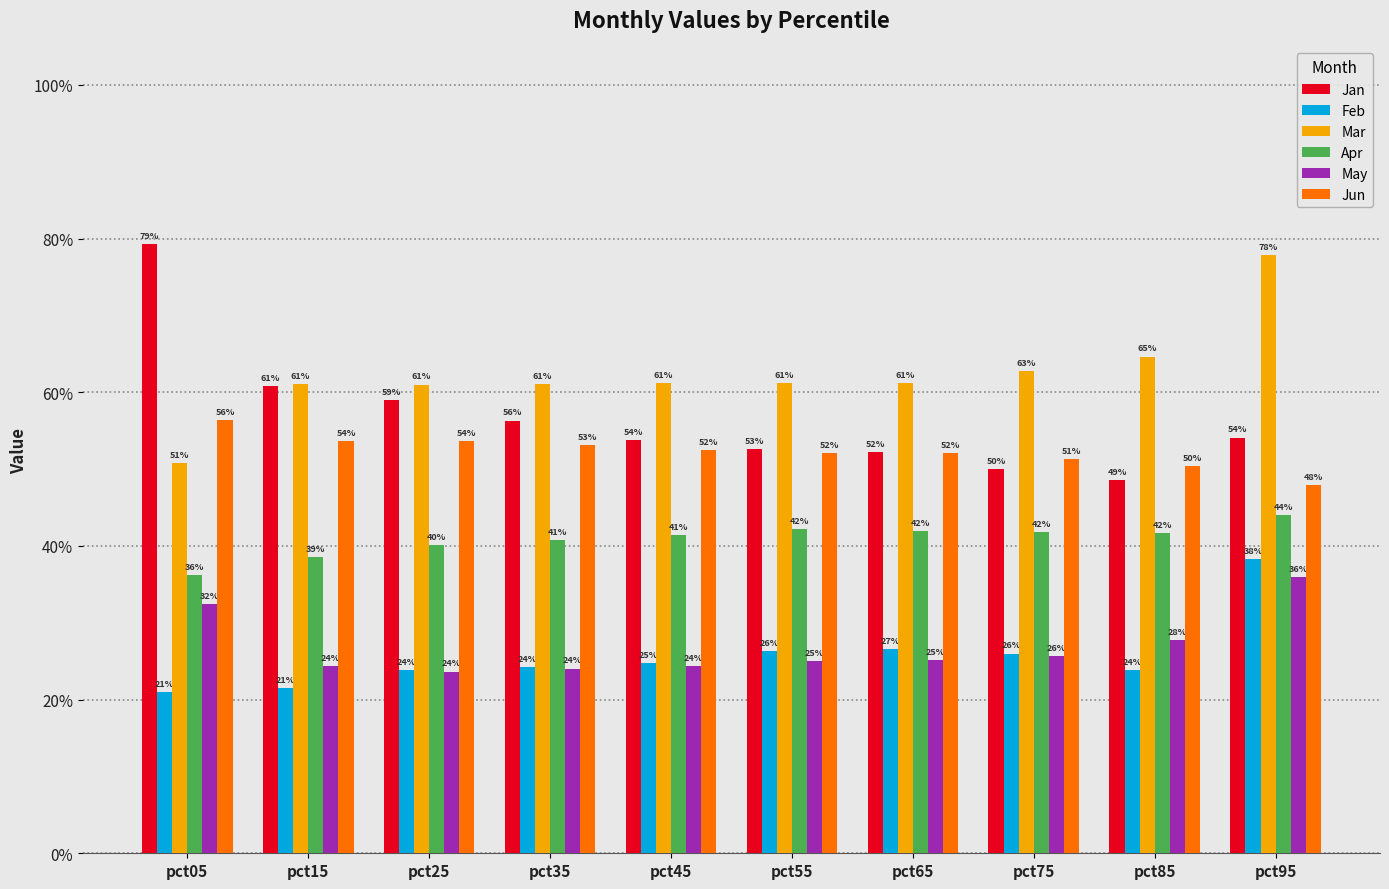

Does the chart contain any negative values?

No